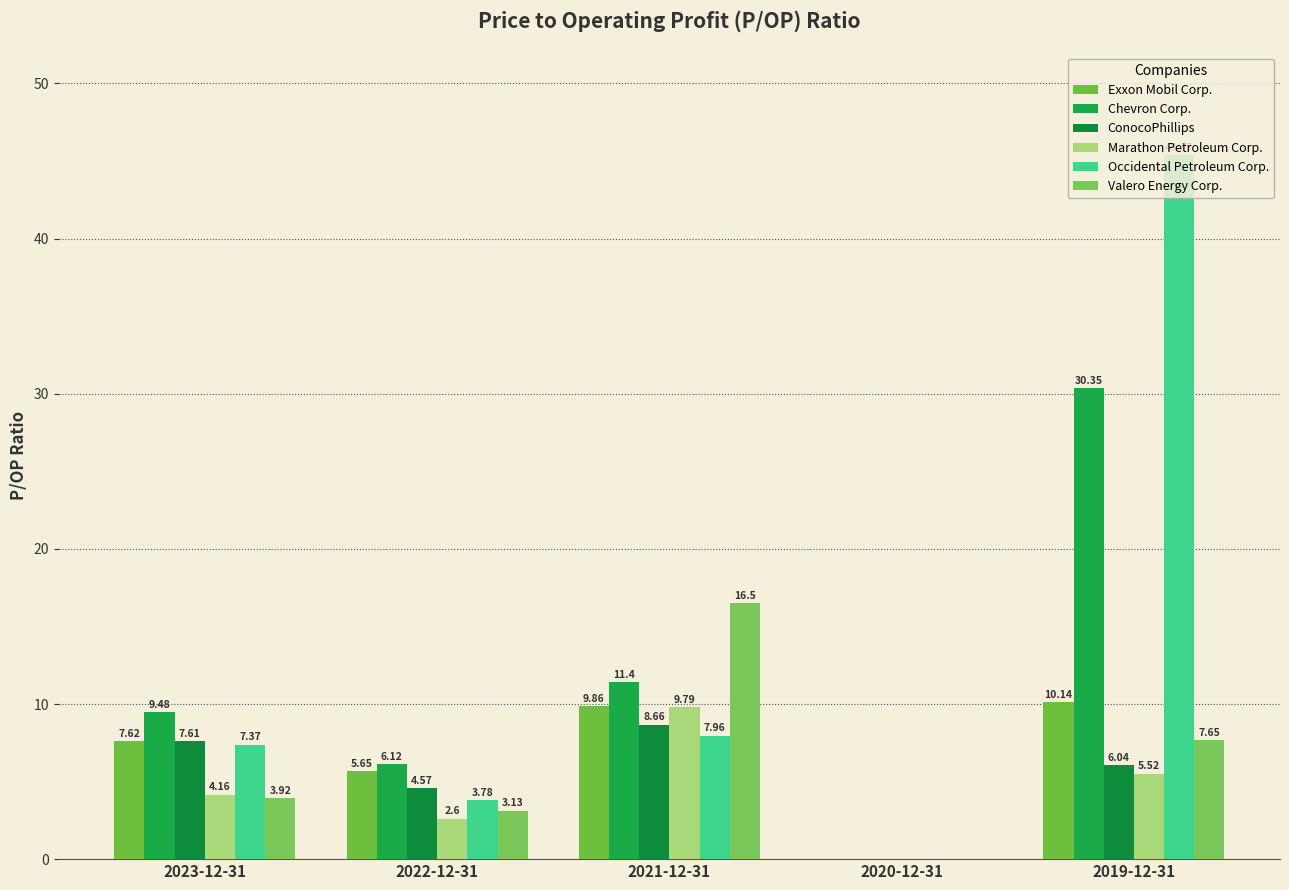

How many groups of bars are there?

5